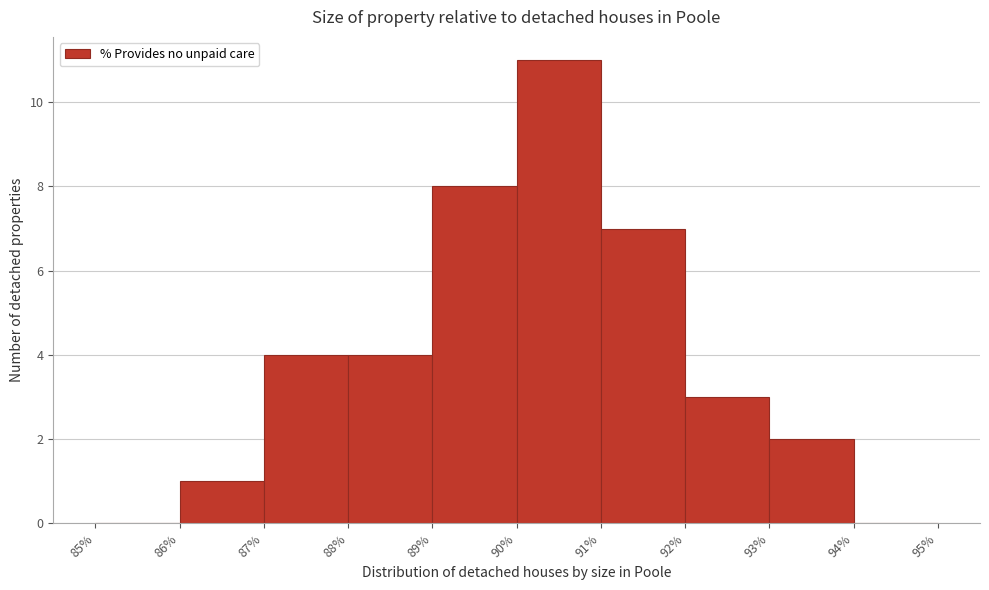

Reading left to right, list every bar in this chart as the range it spans on the x-axis followed by its height. The values are not printed on the chart, so give them approximately, as read against the axis.

85% to 86%: 0
86% to 87%: 1
87% to 88%: 4
88% to 89%: 4
89% to 90%: 8
90% to 91%: 11
91% to 92%: 7
92% to 93%: 3
93% to 94%: 2
94% to 95%: 0